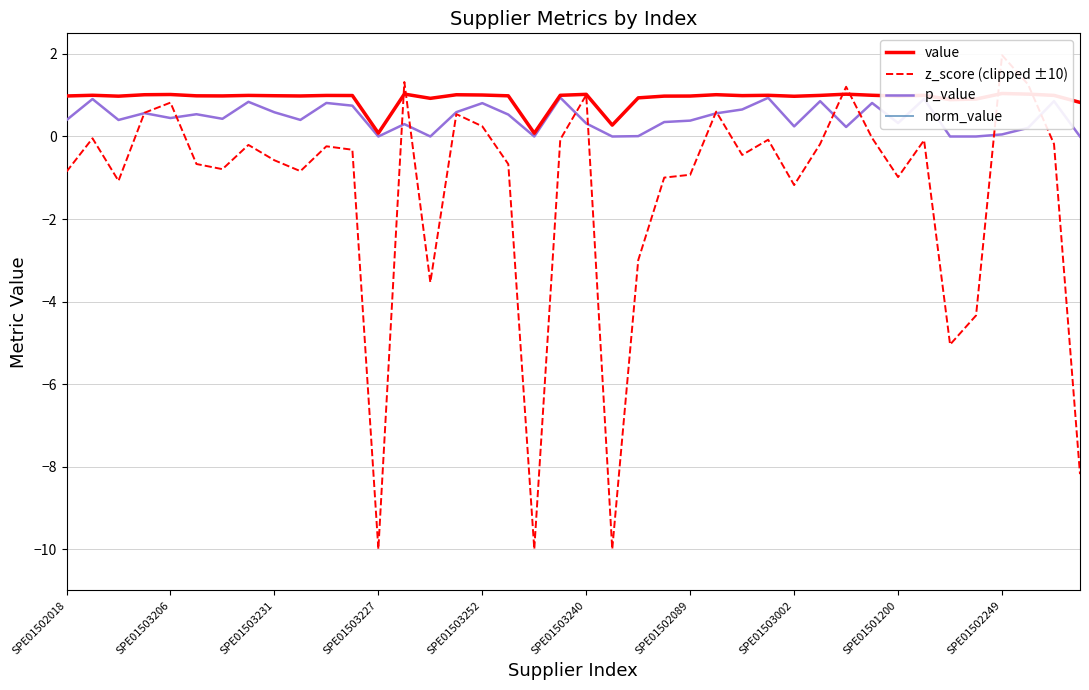

How many values in z_score (clipped ±10) are below zero?

30